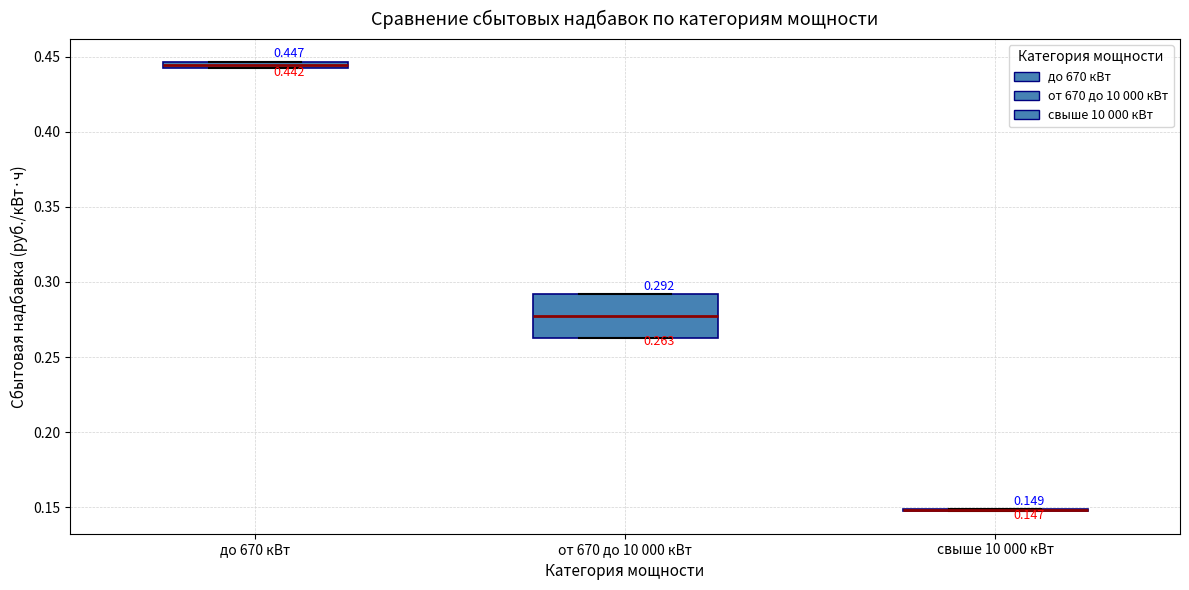

Which box is the tallest, from its lower edge to its upper edge?

от 670 до 10 000 кВт